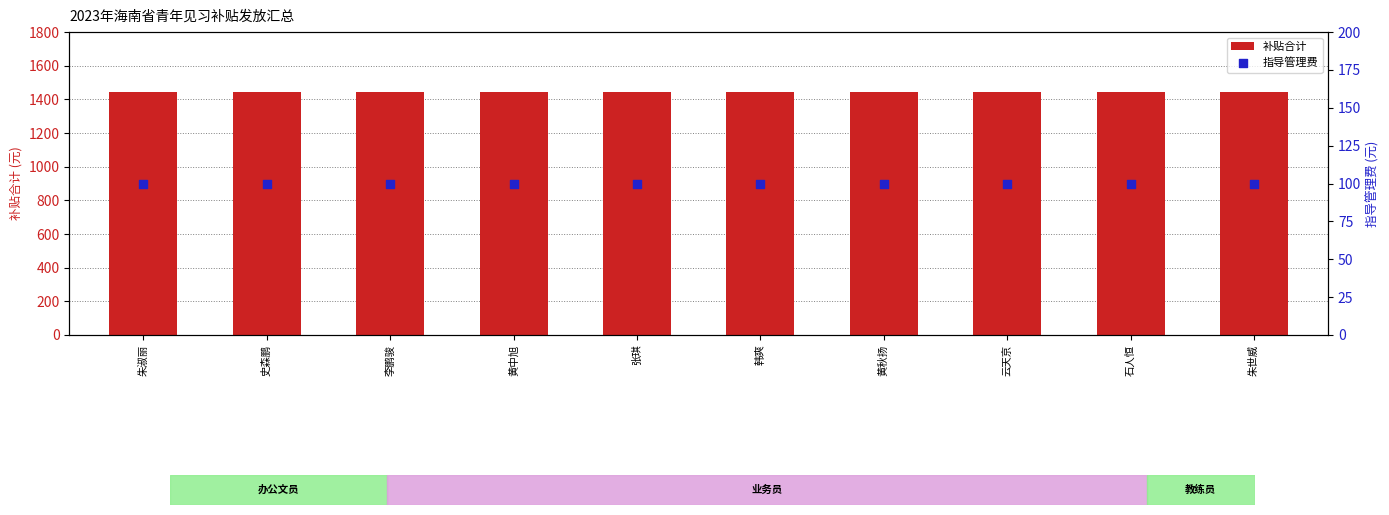

Is the value of 补贴合计 at 云天京 greater than the value of 指导管理费 at 黄中旭?

Yes